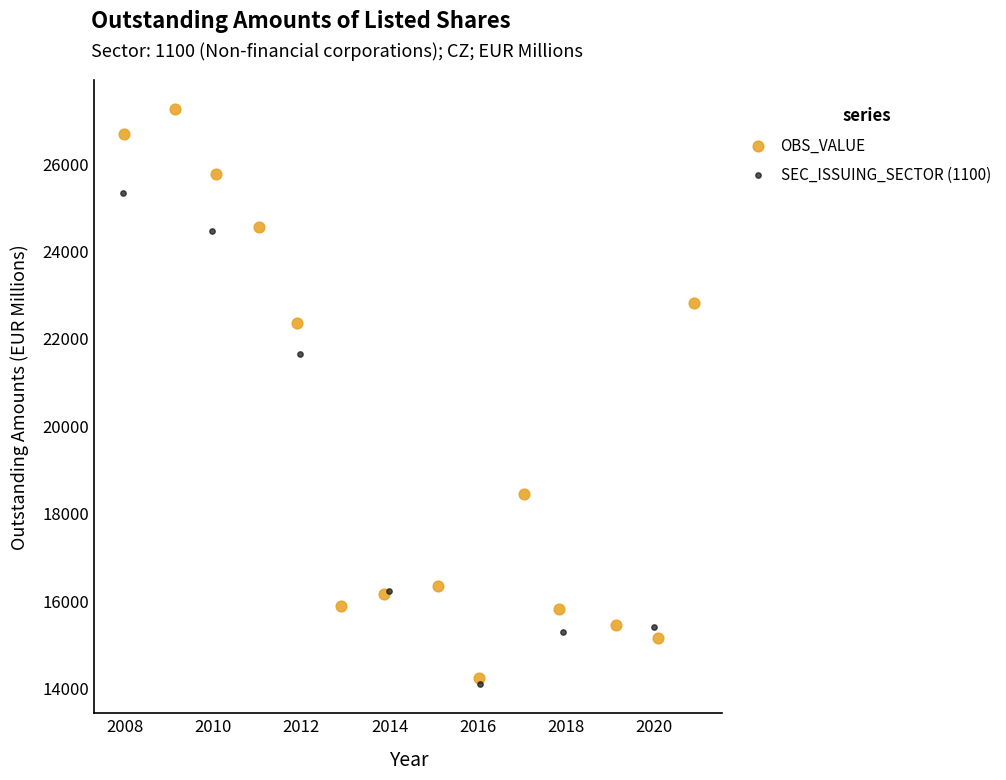

Which series has the widest spread of Y values?

OBS_VALUE